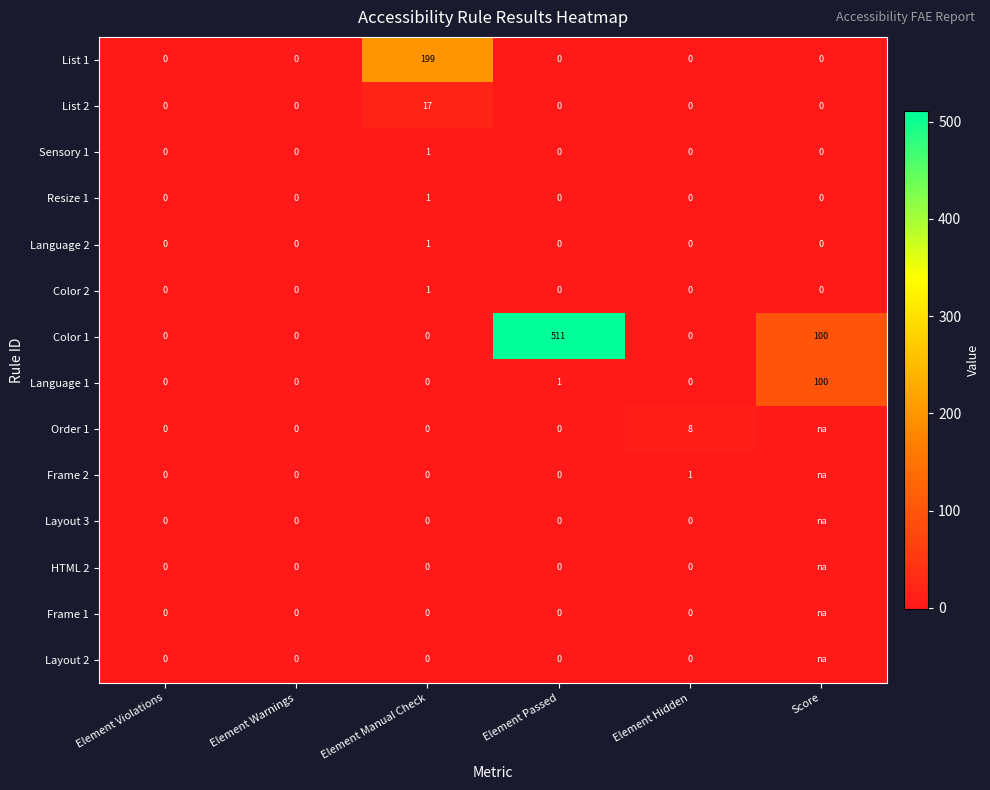

What is the total value across all series at Element Hidden?

9